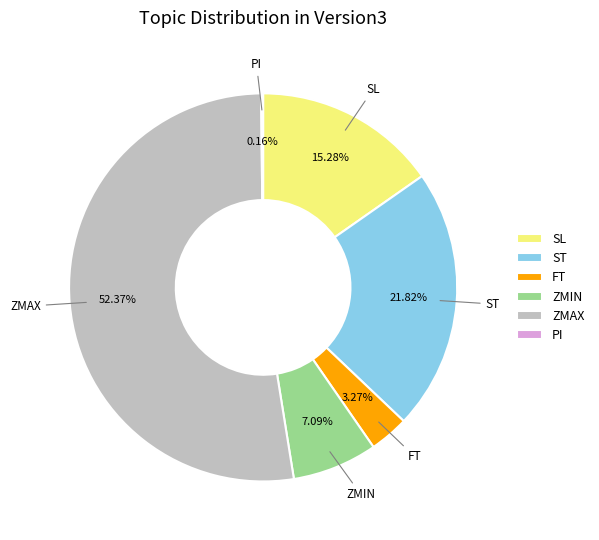

What is the largest slice in the pie chart?

ZMAX